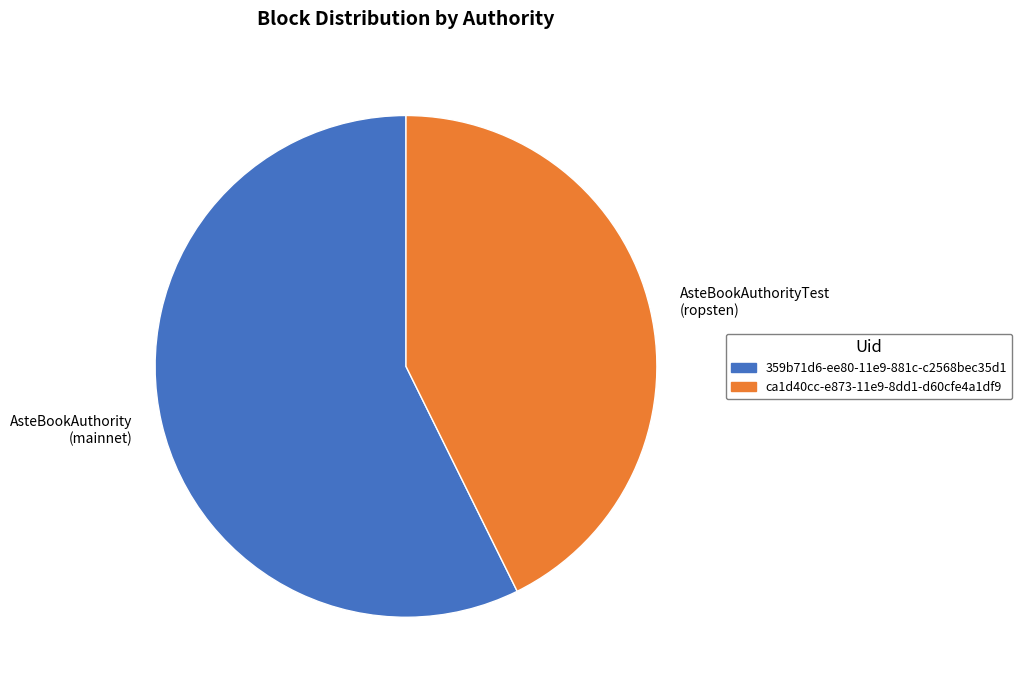

How many slices are in this pie chart?

2